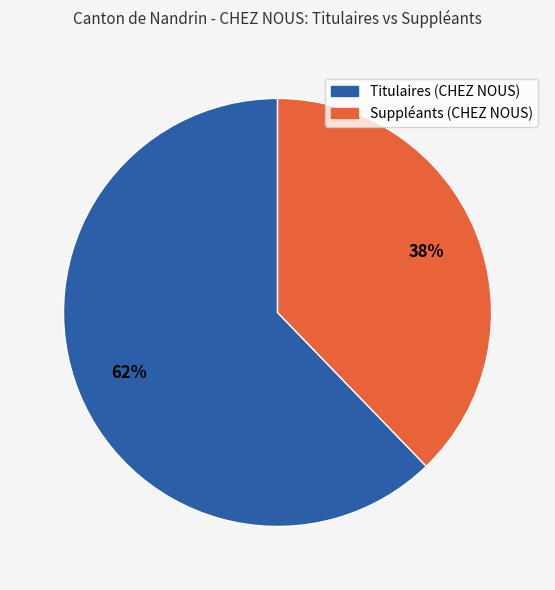

To the nearest percent, what percentage of the pie is Suppléants (CHEZ NOUS)?

38%